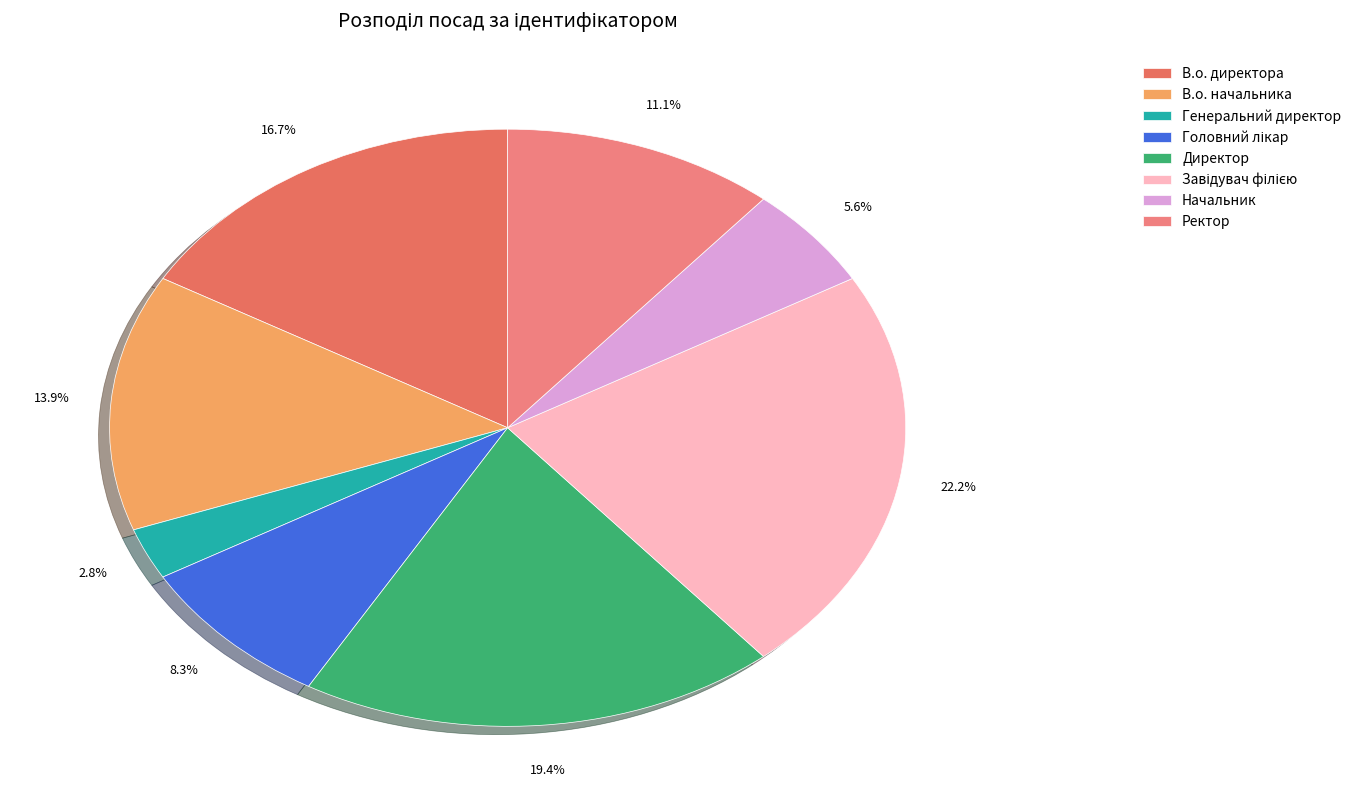

What is the total percentage of Завідувач філією and Генеральний директор?

25.0%